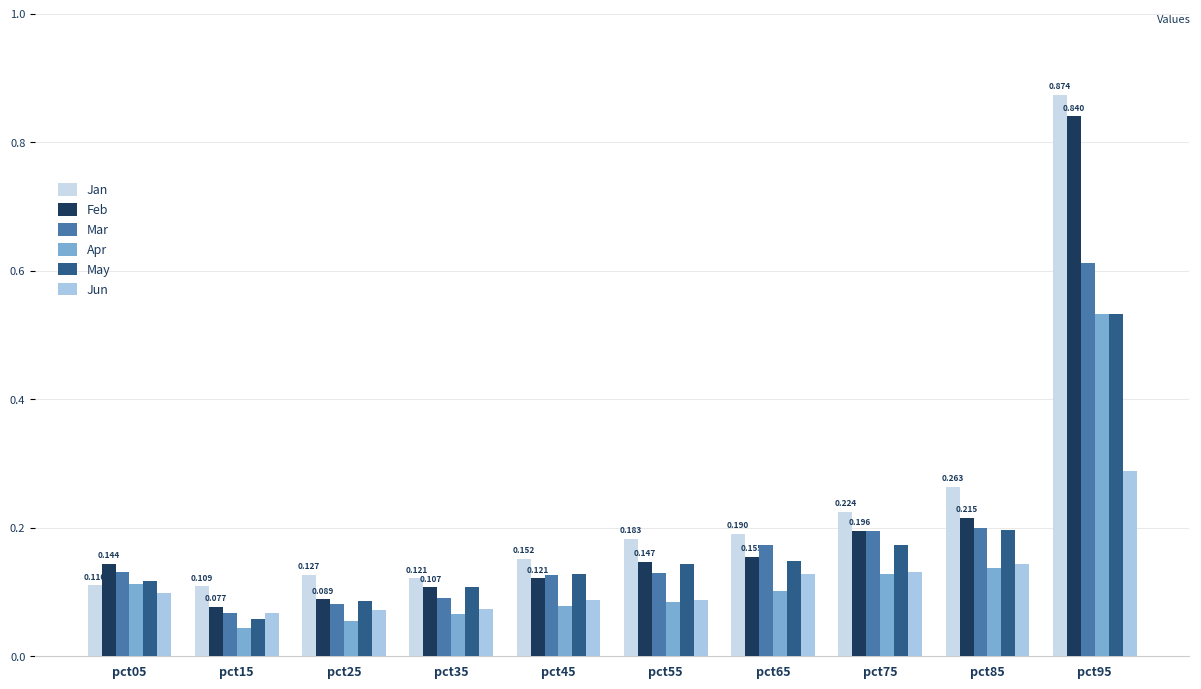

Which series has the largest total across all categories?

Jan